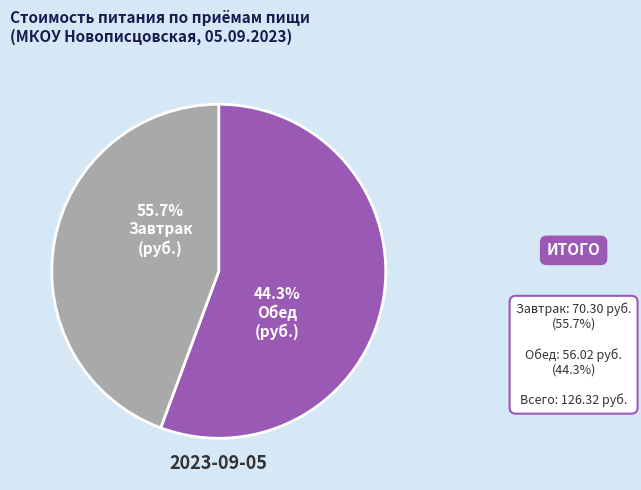

Is it true that Завтрак is 42% of the pie?

False